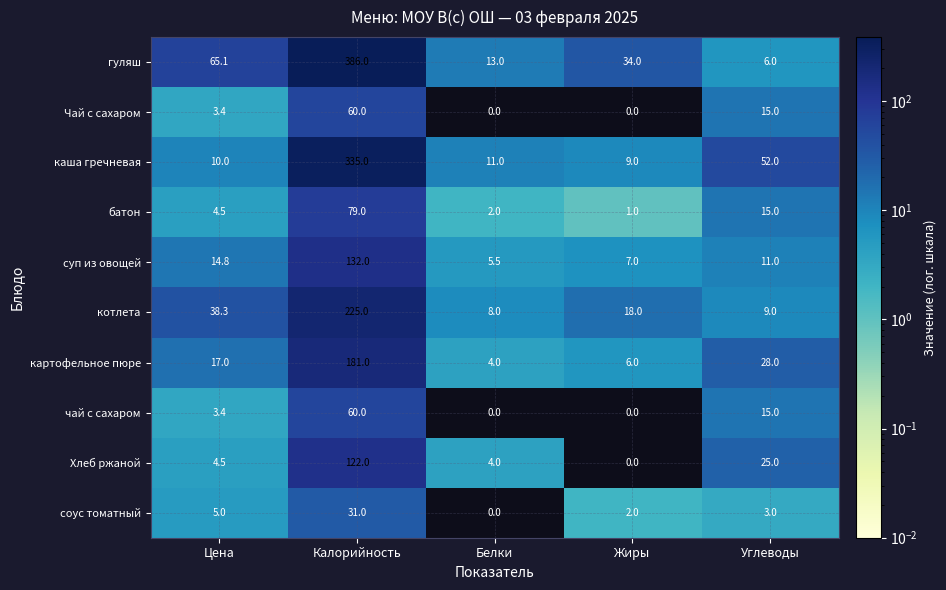

True or false: Хлеб ржаной has a value of 5.8 at Белки.

False